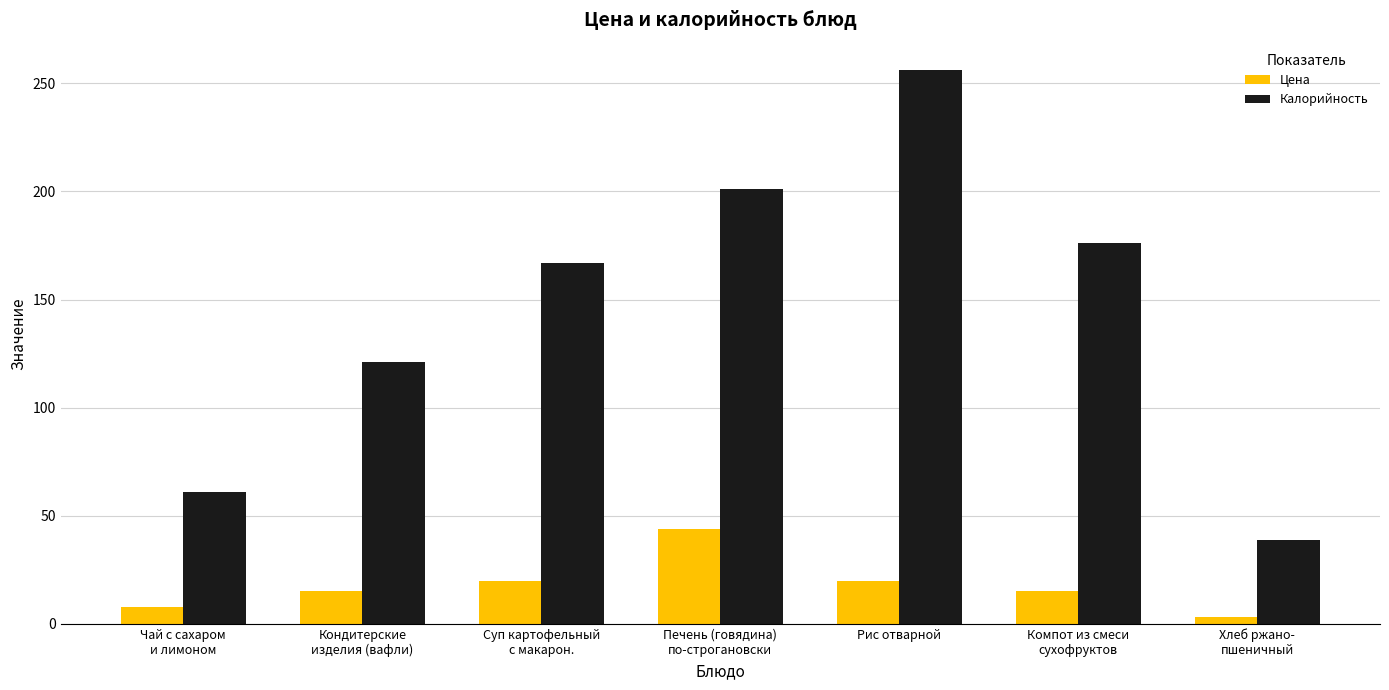

How many series are shown in this chart?

2